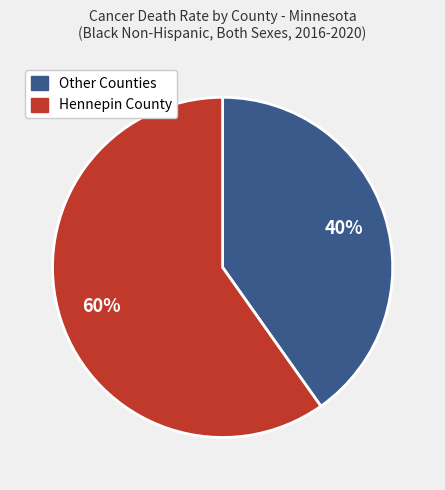

To the nearest percent, what is the average slice percentage?

50%